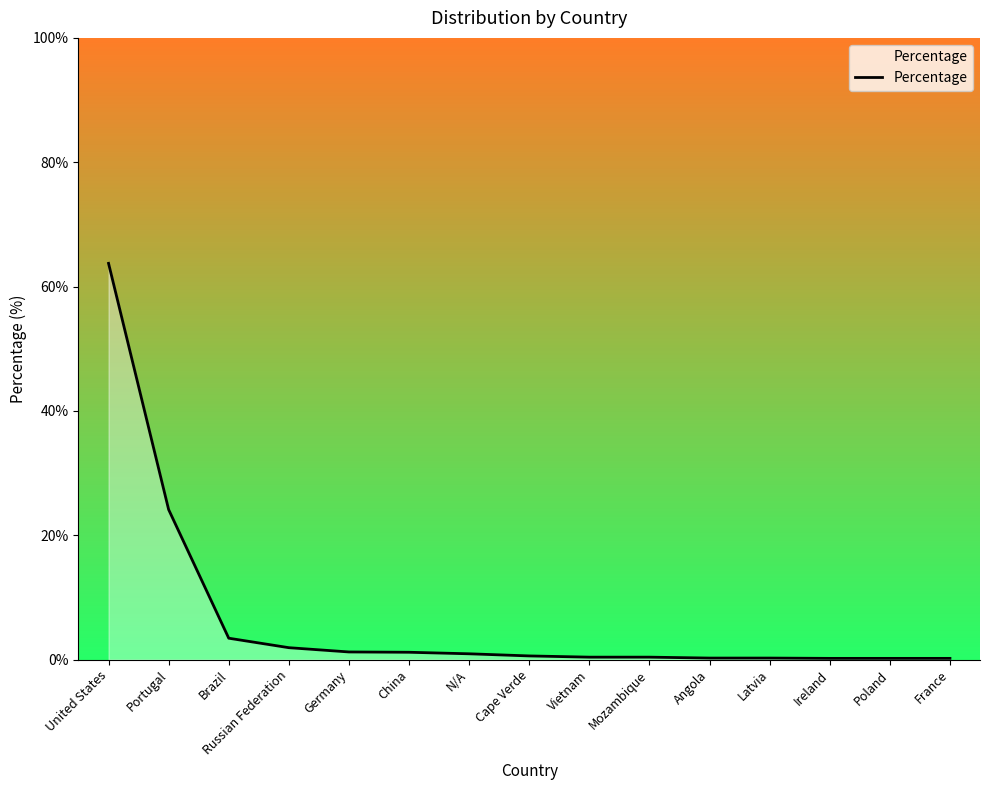

What is the minimum value shown in the chart?

0.2